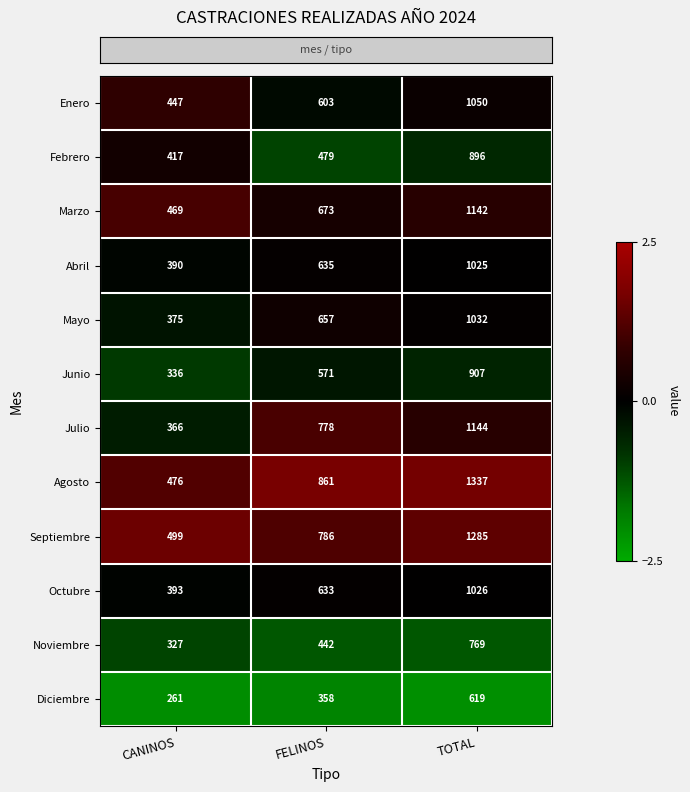

The value of Febrero at FELINOS is 479. True or false?

True